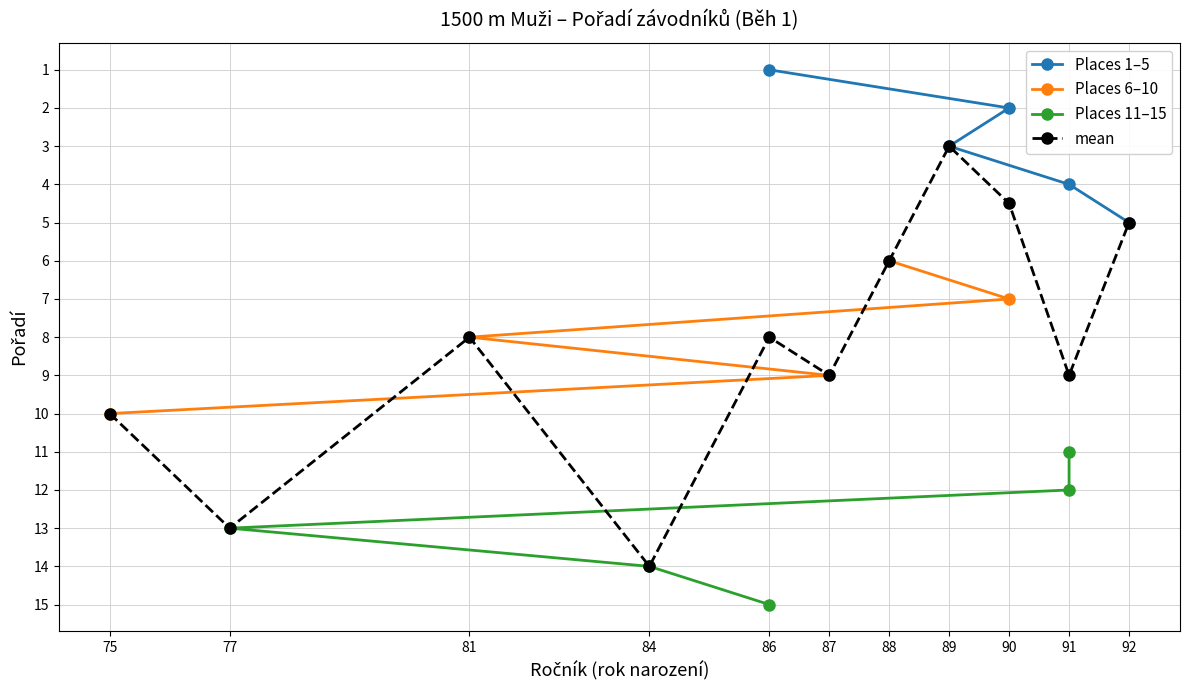

True or false: Places 6–10 has a value of 12 at 87.

False